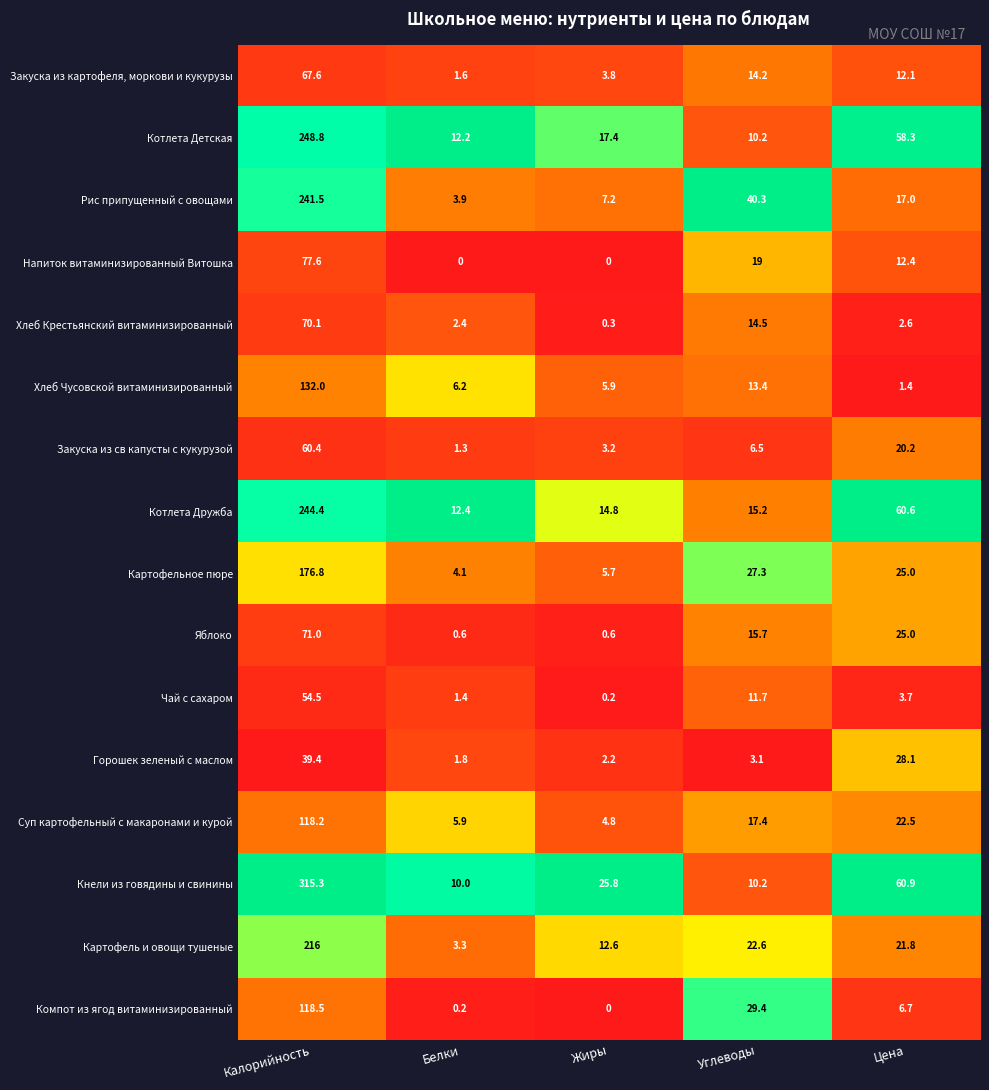

Rank the series by their maximum value, from lowest to highest.

Горошек зеленый с маслом, Чай с сахаром, Закуска из св капусты с кукурузой, Закуска из картофеля, моркови и кукурузы, Хлеб Крестьянский витаминизированный, Яблоко, Напиток витаминизированный Витошка, Суп картофельный с макаронами и курой, Компот из ягод витаминизированный, Хлеб Чусовской витаминизированный, Картофельное пюре, Картофель и овощи тушеные, Рис припущенный с овощами, Котлета Дружба, Котлета Детская, Кнели из говядины и свинины